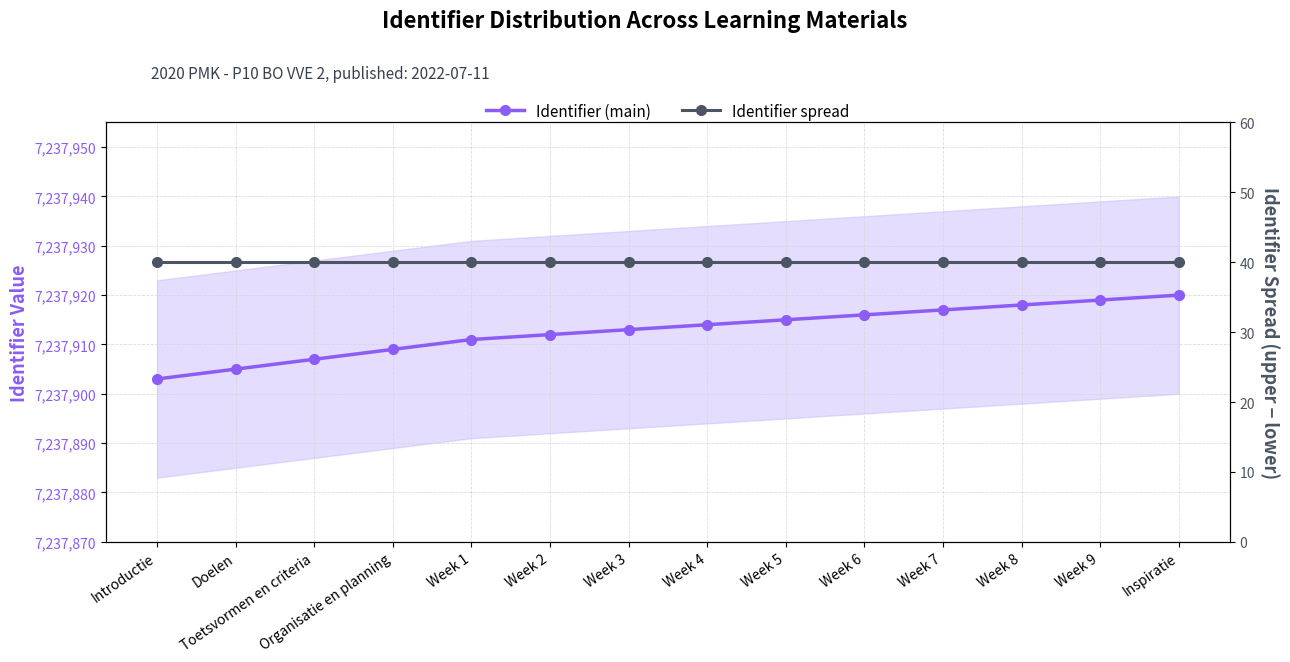

True or false: Identifier (main) and Identifier spread intersect in this chart.

False